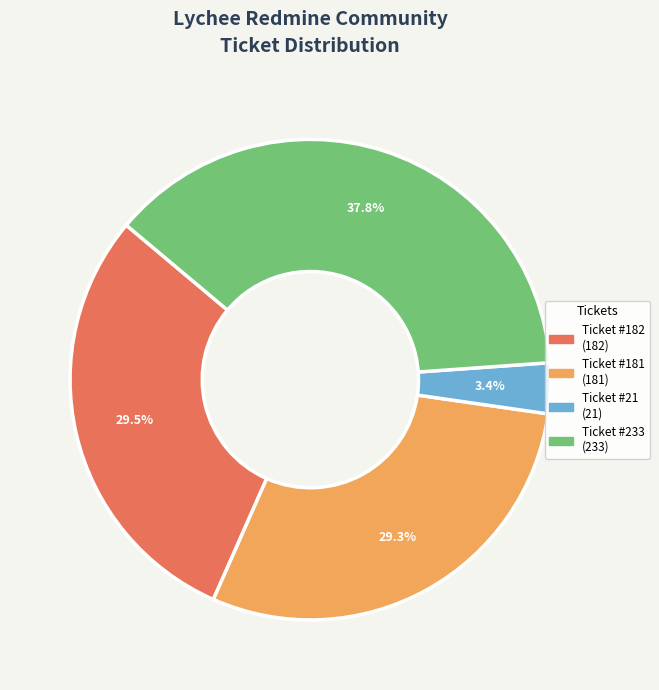

Is there a majority slice in this chart?

No